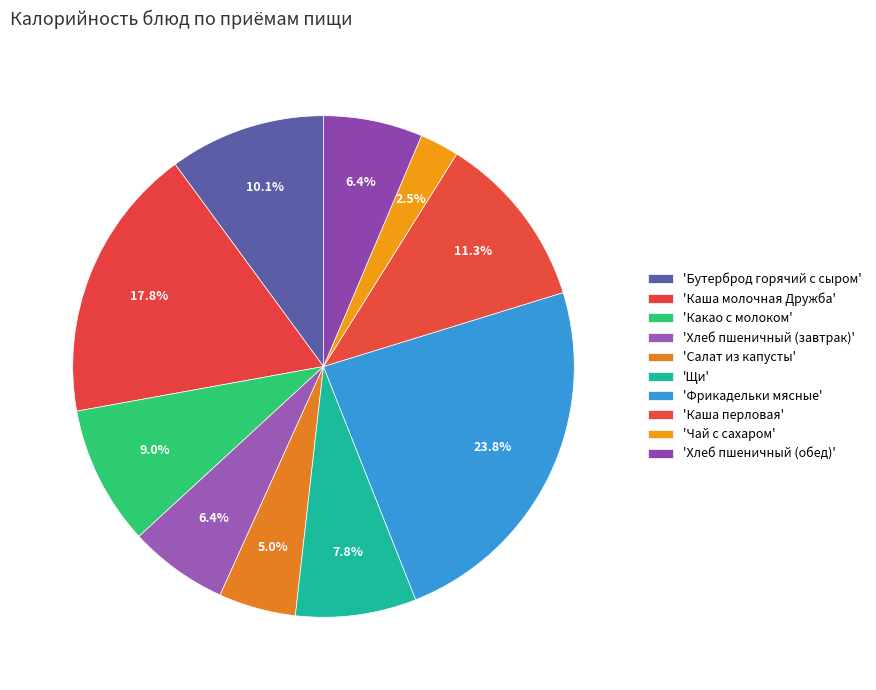

How many slices are in this pie chart?

10